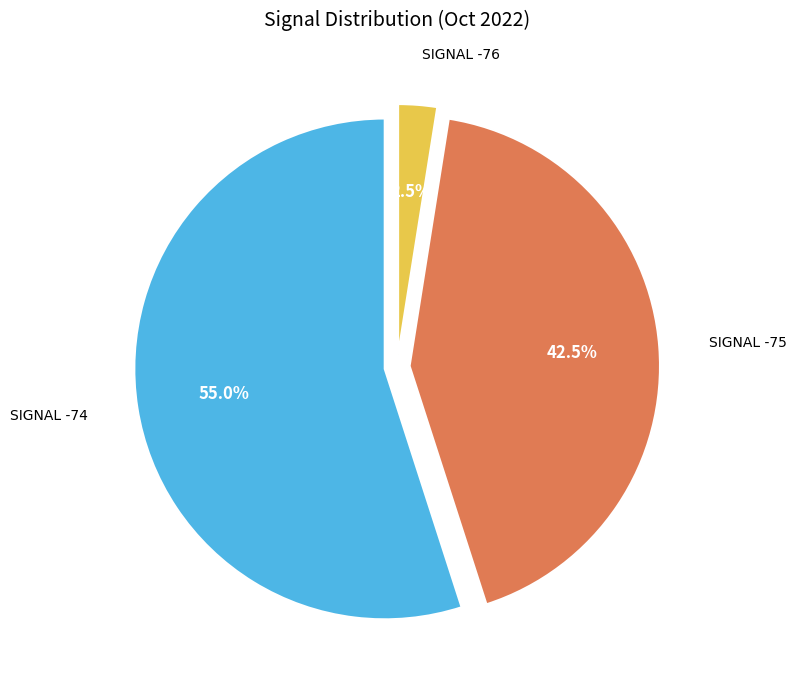

Is there any slice that represents more than half of the pie?

Yes